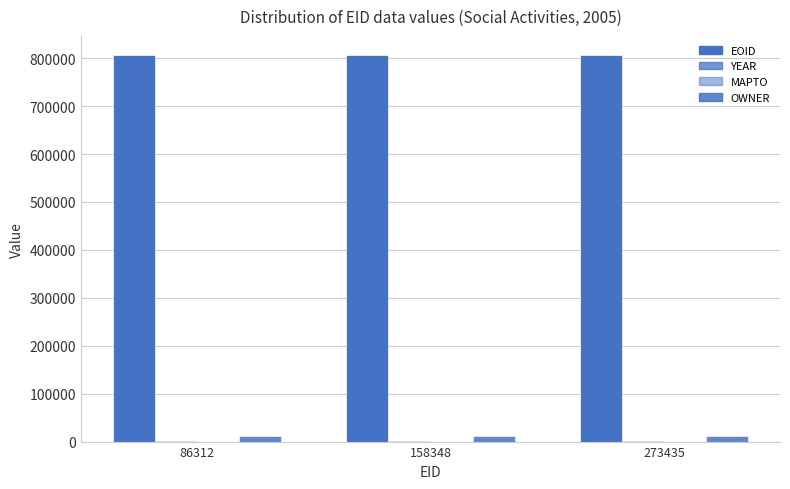

Rank the categories by OWNER value from lowest to highest.

86312, 158348, 273435